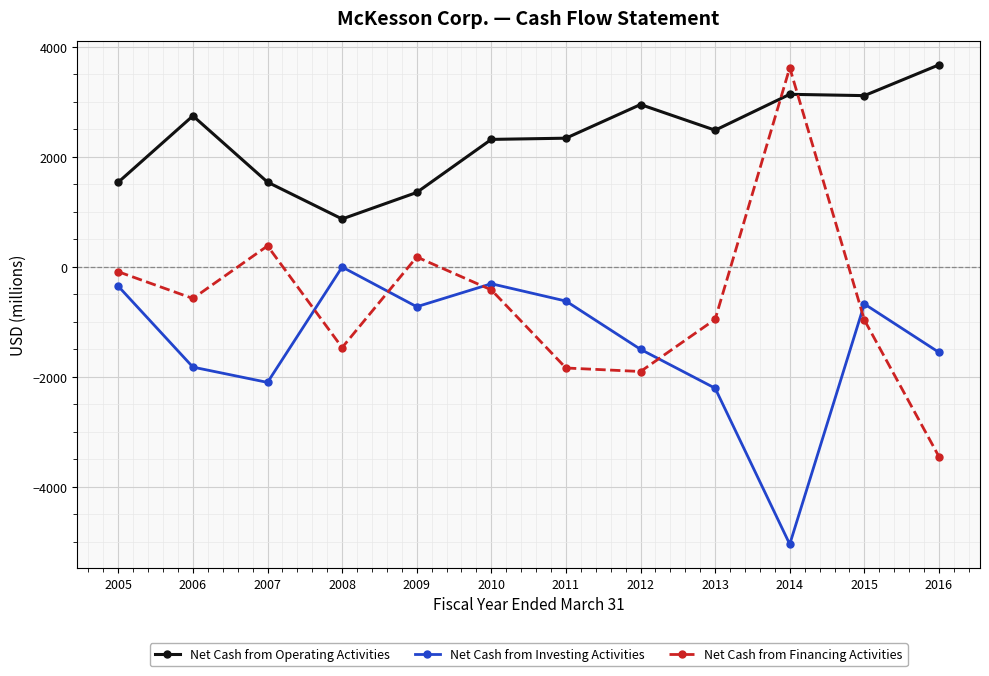

What is the highest value of the Net Cash from Operating Activities series?

3672